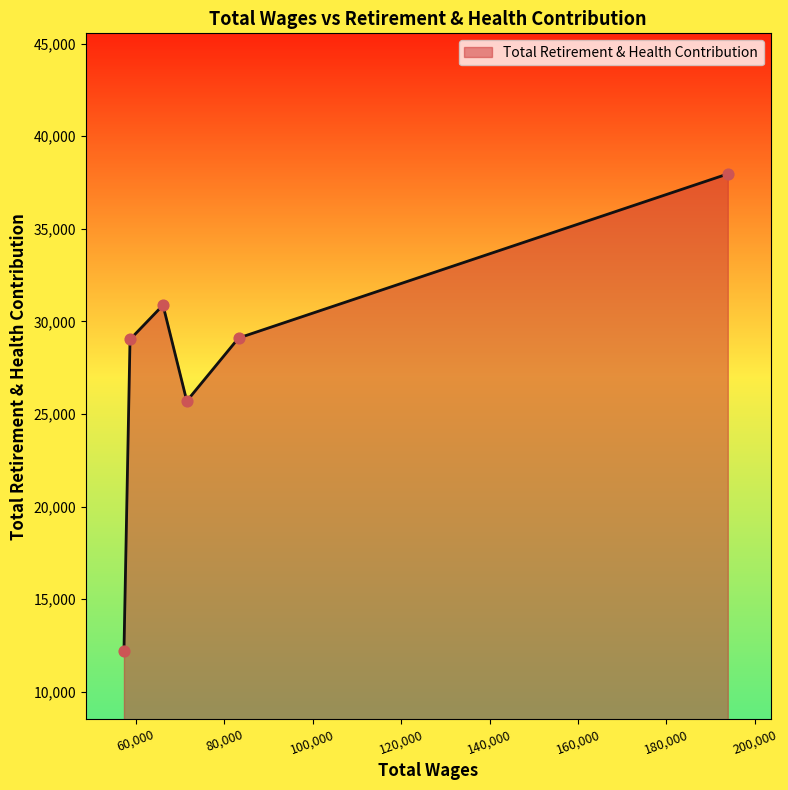

What is the smallest value displayed?

12183